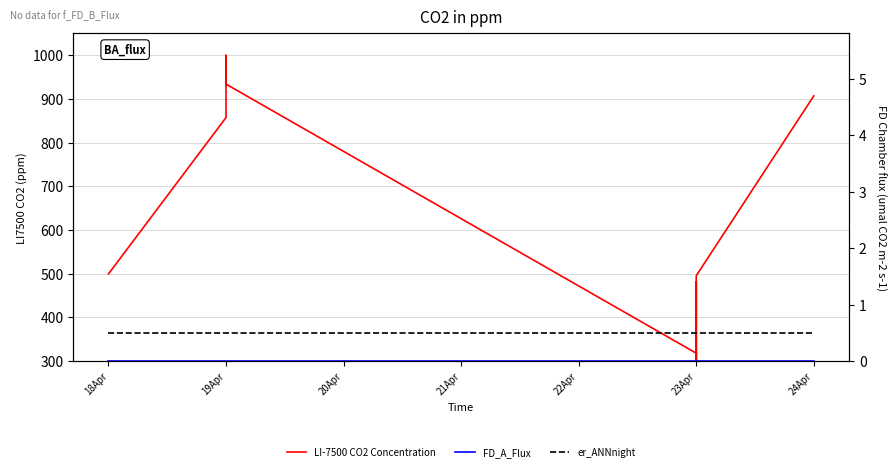

Which series has the widest spread of values?

LI-7500 CO2 Concentration